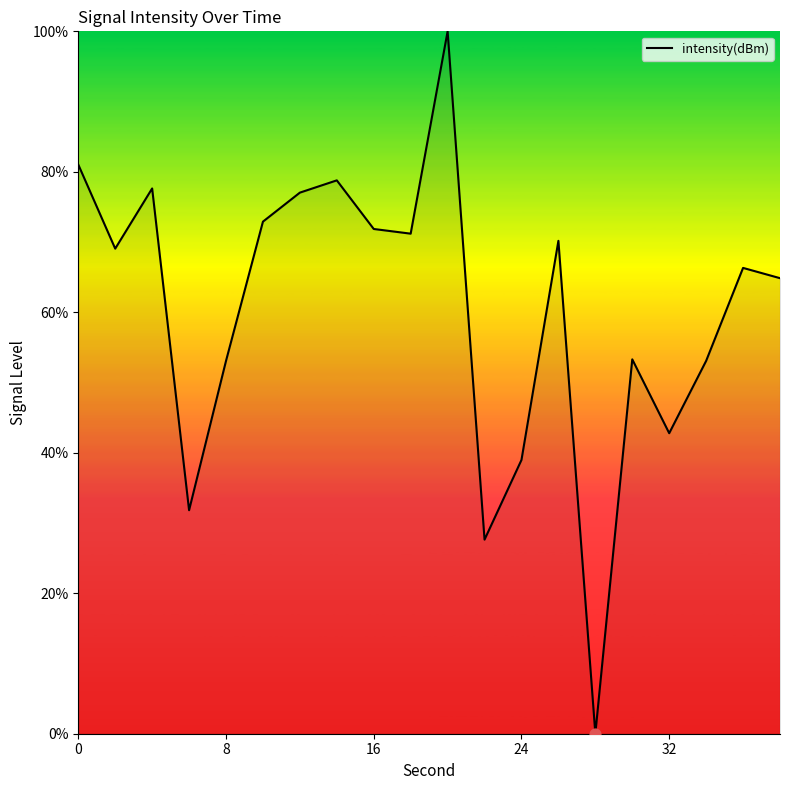

What is the greatest value displayed?

100.0